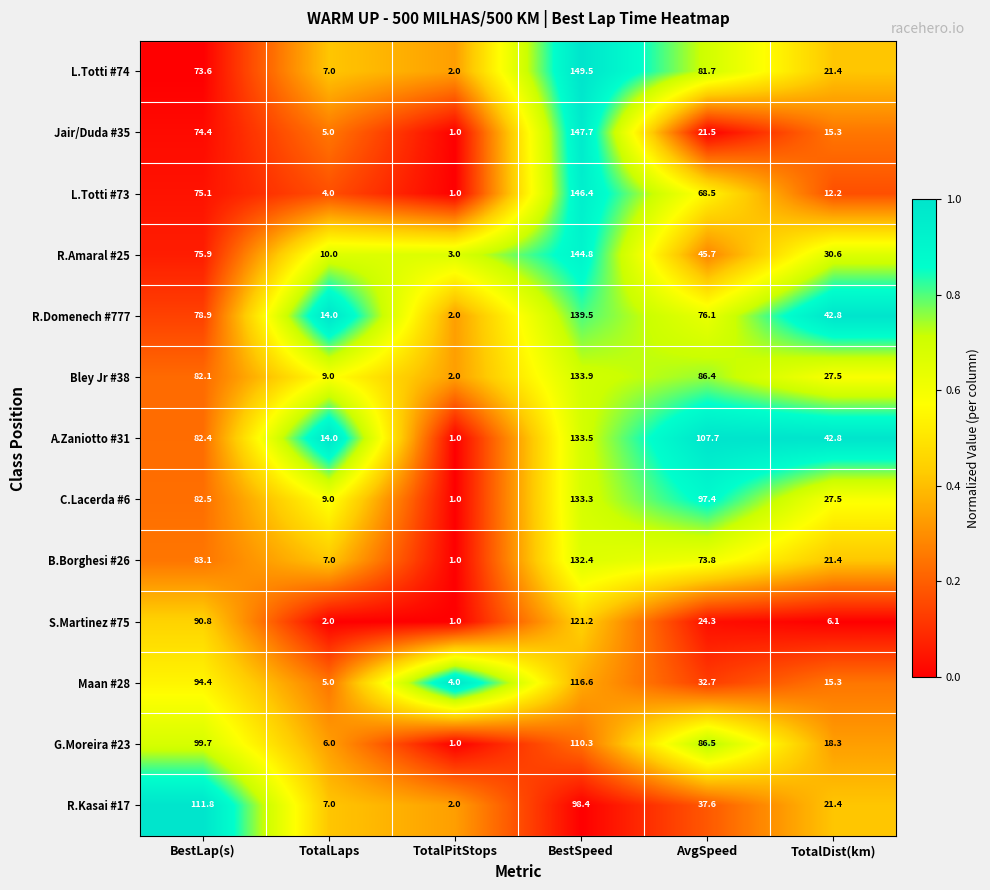

How many data points does each series have?

6